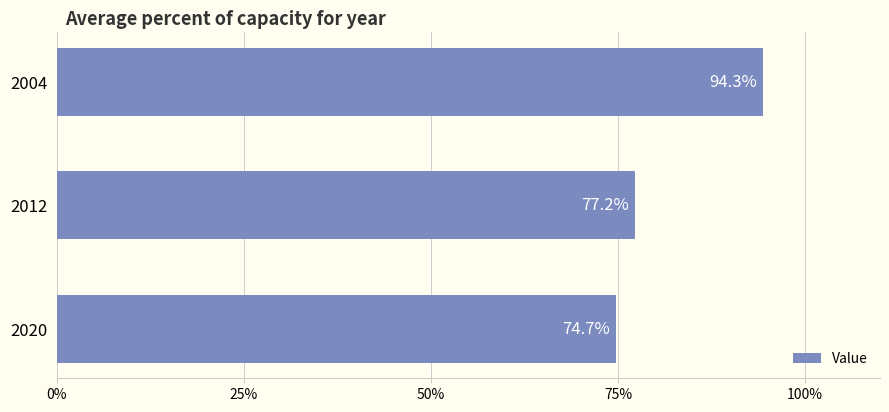

What is the difference between the values at 2004 and 2020?

19.6